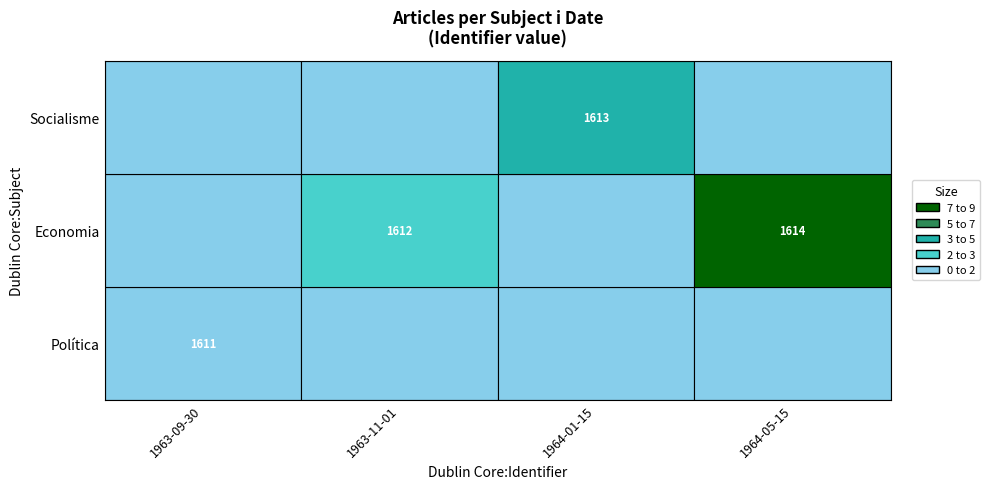

List the labels in order of Socialisme value, smallest first.

1963-09-30, 1963-11-01, 1964-05-15, 1964-01-15